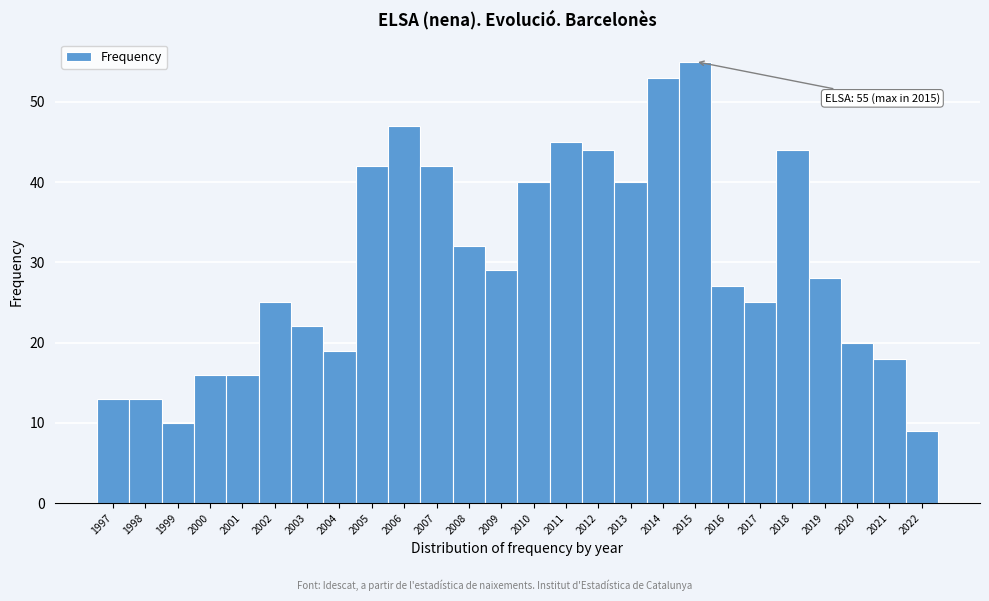

Reading left to right, list all the values displayed in this chart.

1997=13	1998=13	1999=10	2000=16	2001=16	2002=25	2003=22	2004=19	2005=42	2006=47	2007=42	2008=32	2009=29	2010=40	2011=45	2012=44	2013=40	2014=53	2015=55	2016=27	2017=25	2018=44	2019=28	2020=20	2021=18	2022=9